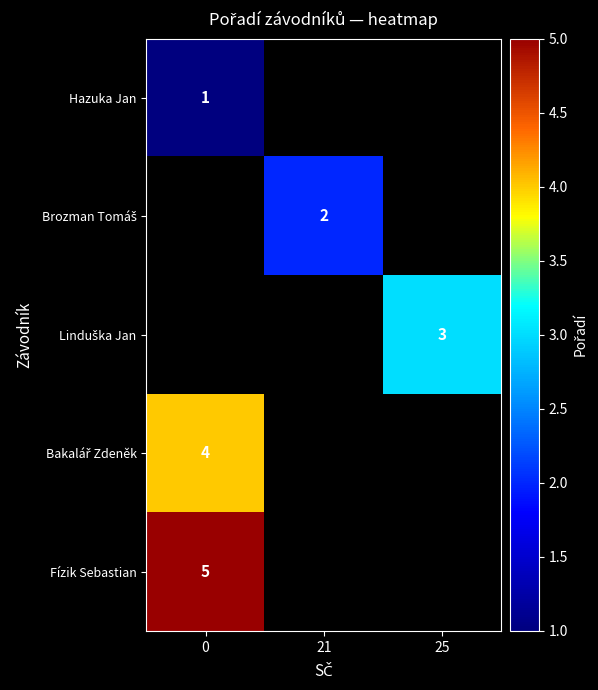

What is the smallest value displayed?

1.0